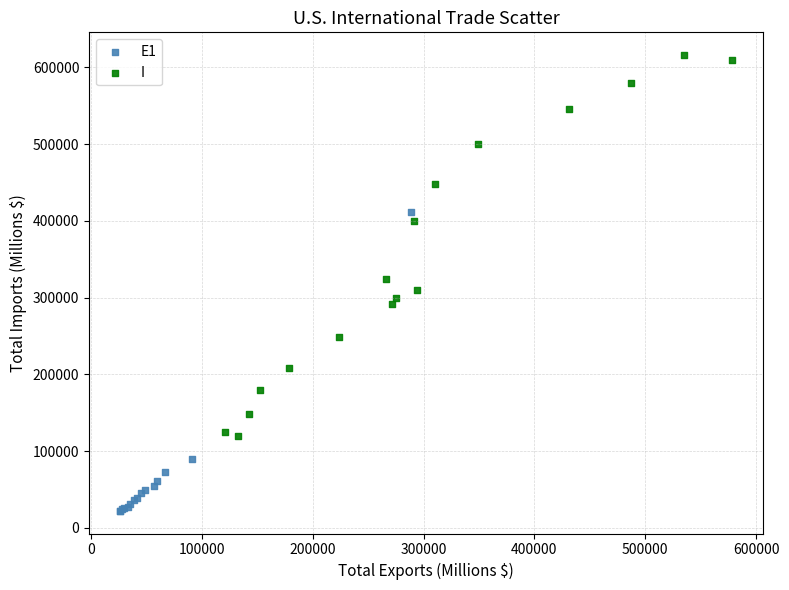

Which series has the widest spread of Y values?

I